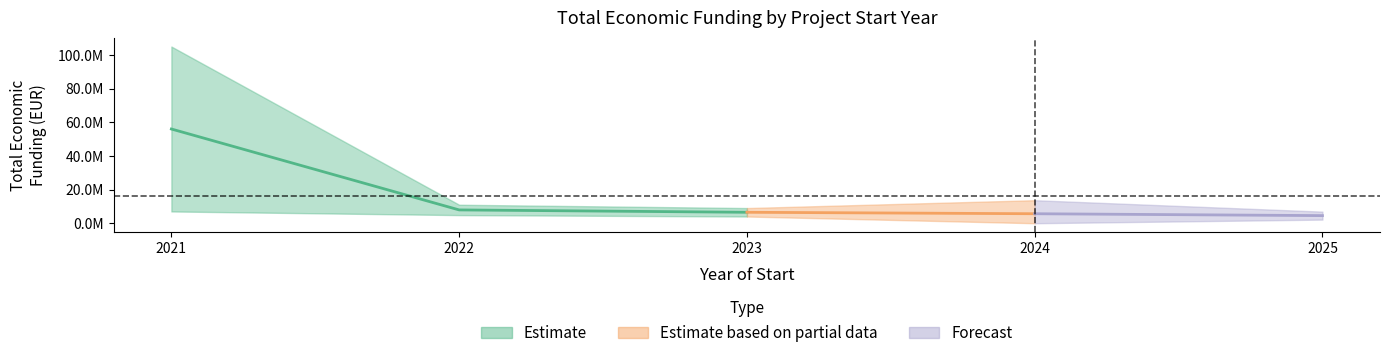

True or false: year_start and total_economico intersect in this chart.

False